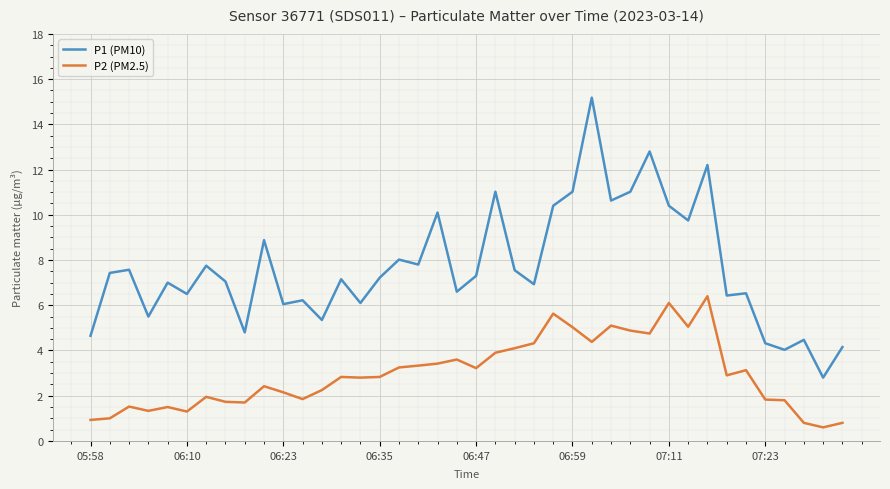

Which series has the largest total across all categories?

P1 (PM10)